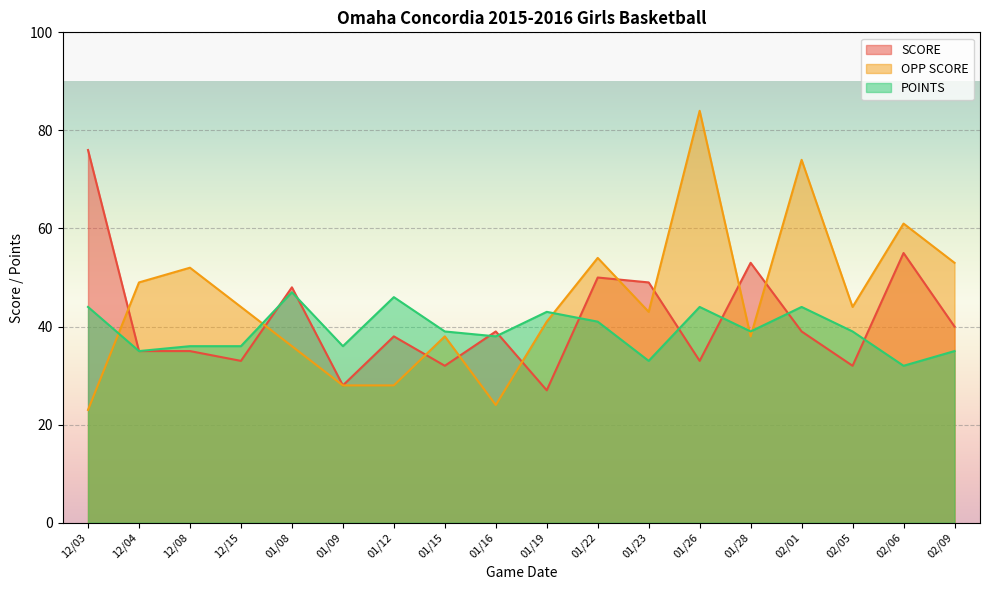

Which series has the largest range (max minus min)?

OPP SCORE